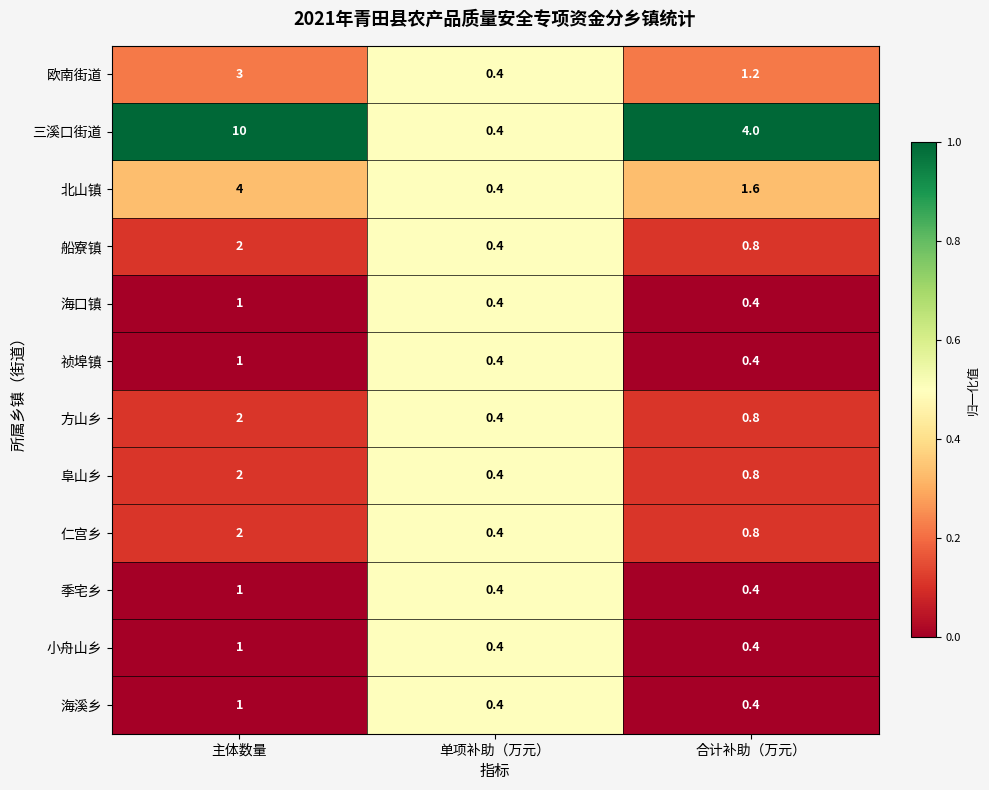

Which series has the largest range (max minus min)?

三溪口街道